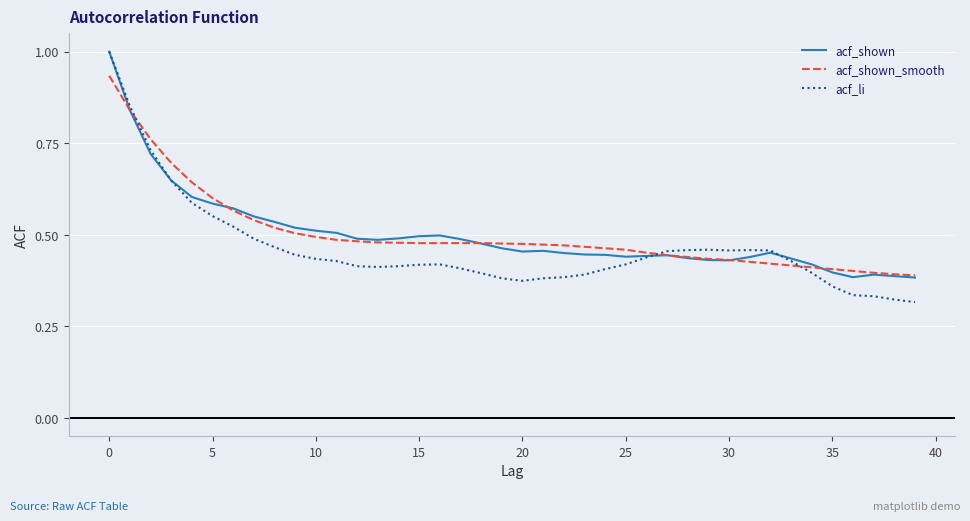

What is the greatest value displayed?

1.0